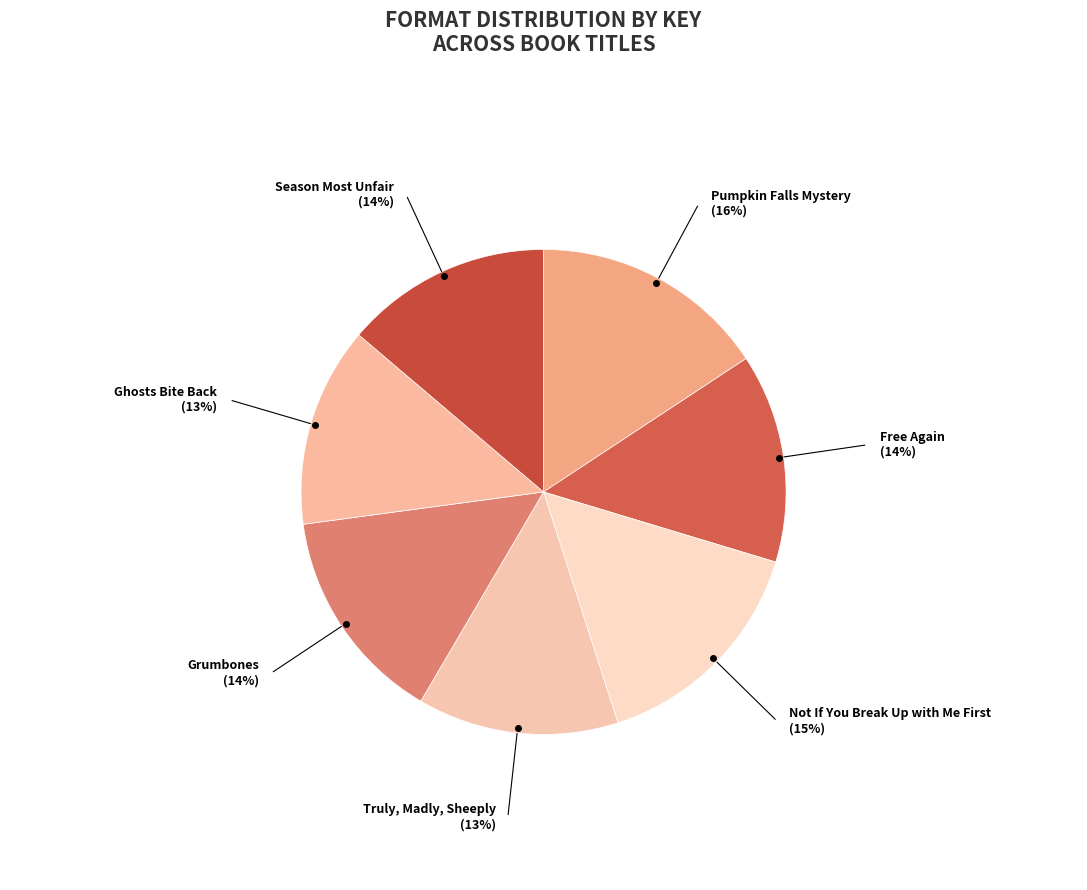

How many slices are in this pie chart?

7